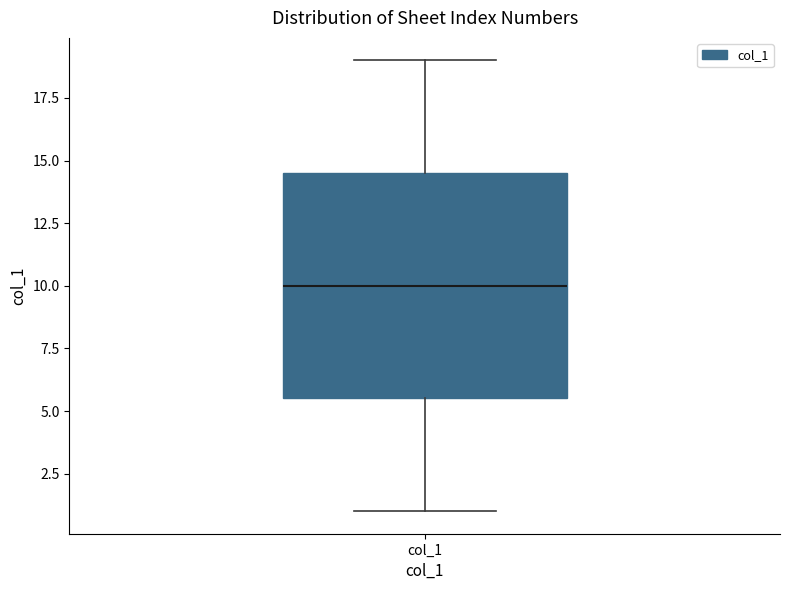

Transcribe this box plot: give where the median line is, the range the box spans, and where the two whiskers end, as read against the y-axis. The values are not printed on the chart, so give them approximately, as read against the axis.

median 10.0, box 5.5 to 14.5, whiskers 1.0 to 19.0